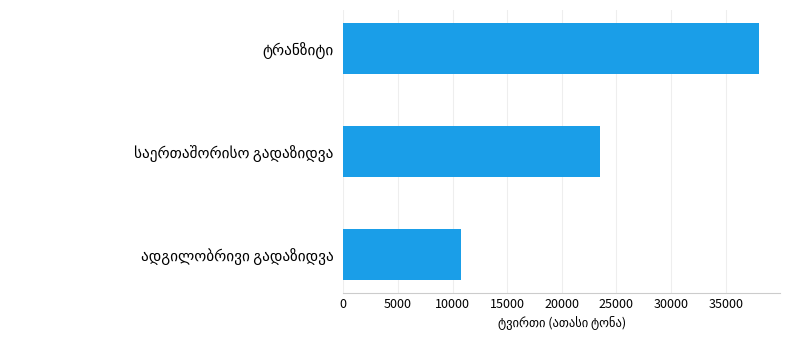

What is the greatest value displayed?

38065.9